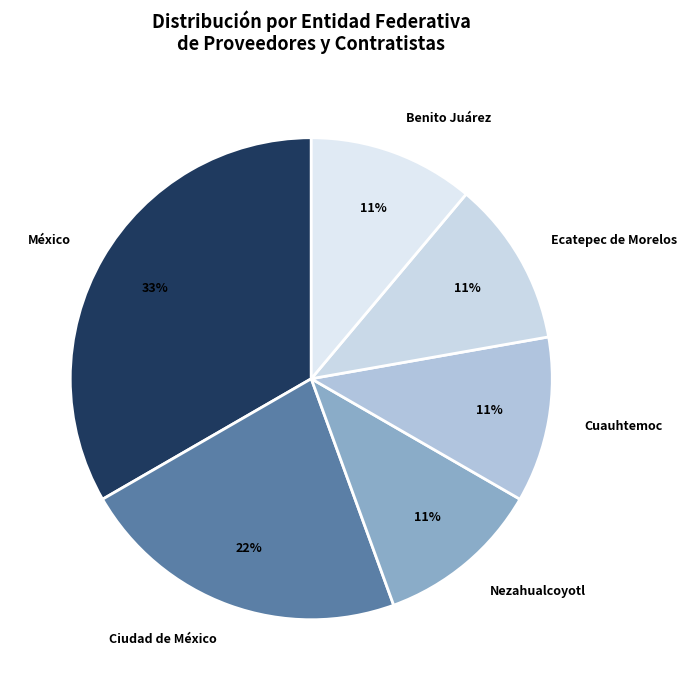

Between Cuauhtemoc and Ciudad de México, which is larger?

Ciudad de México